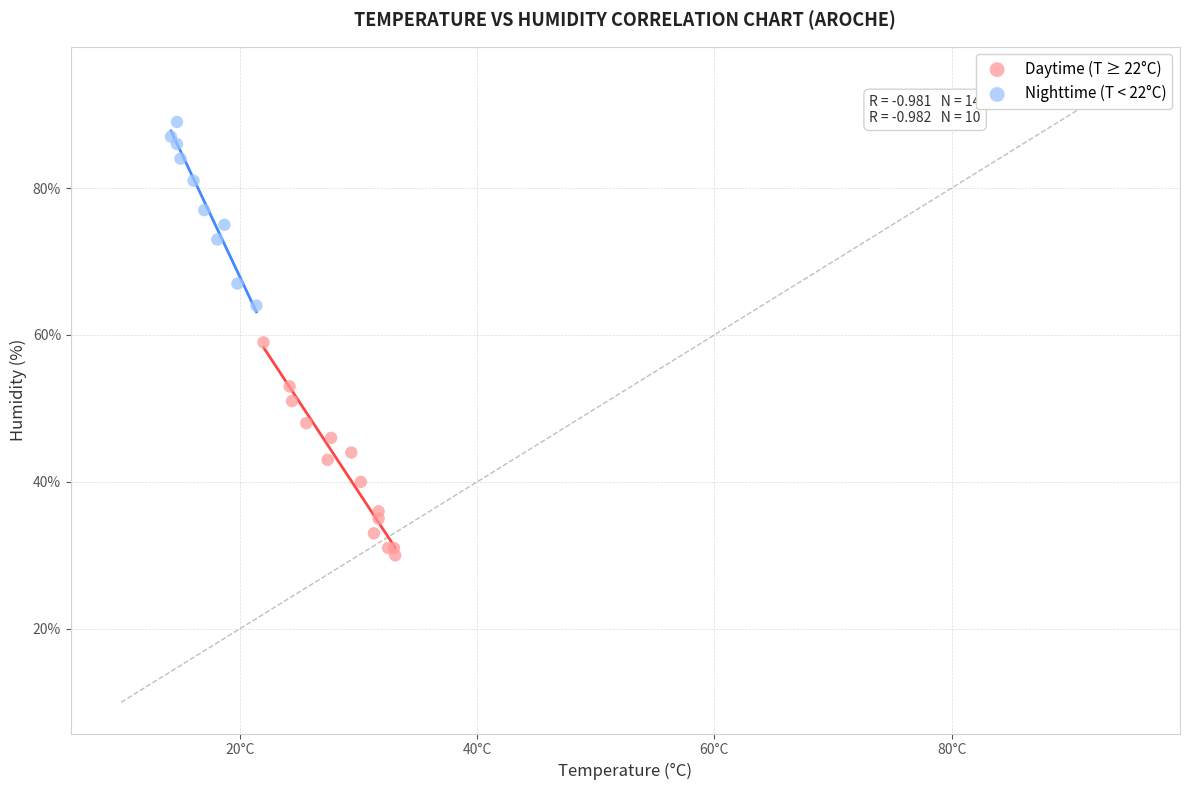

What are all the series names shown in the legend?

Daytime (T ≥ 22°C), Nighttime (T < 22°C)